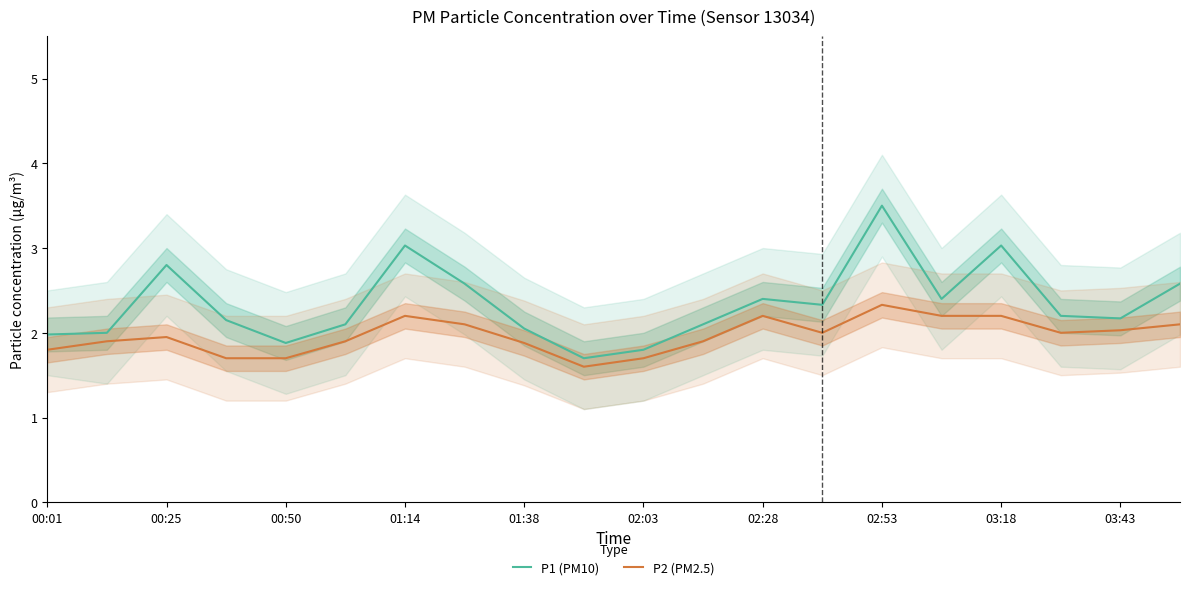

Which series has the largest total across all categories?

P1 (PM10)